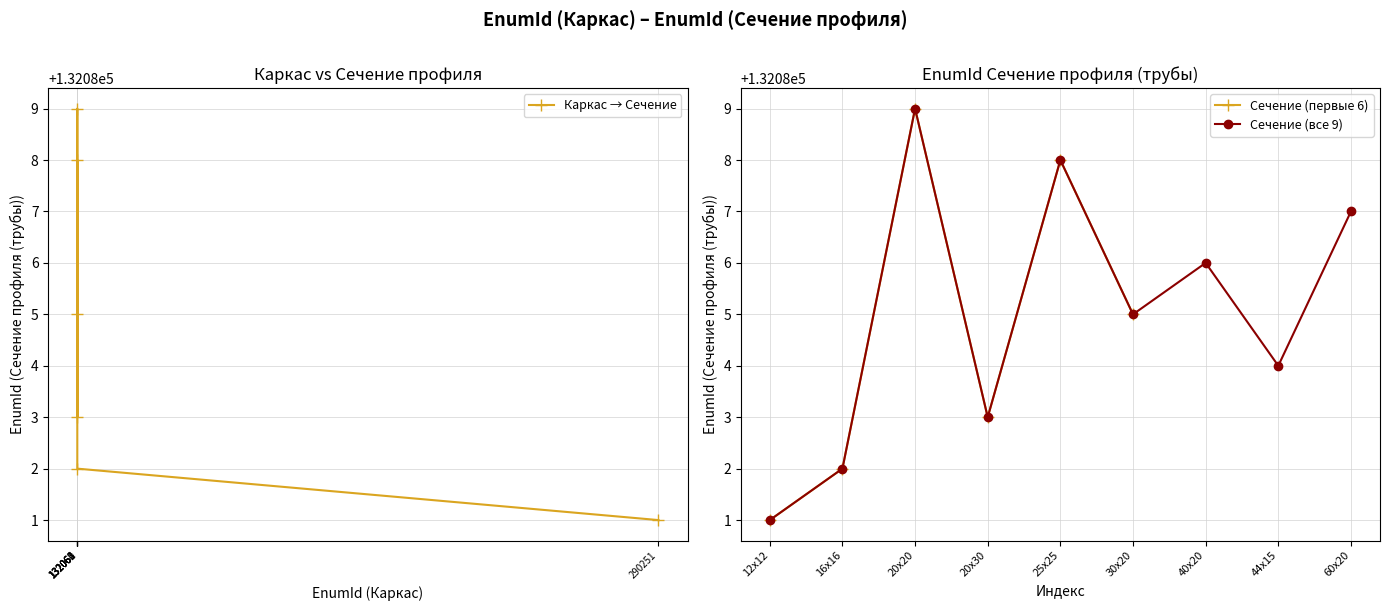

The chart shows a value of 187207 at 132063. True or false?

False